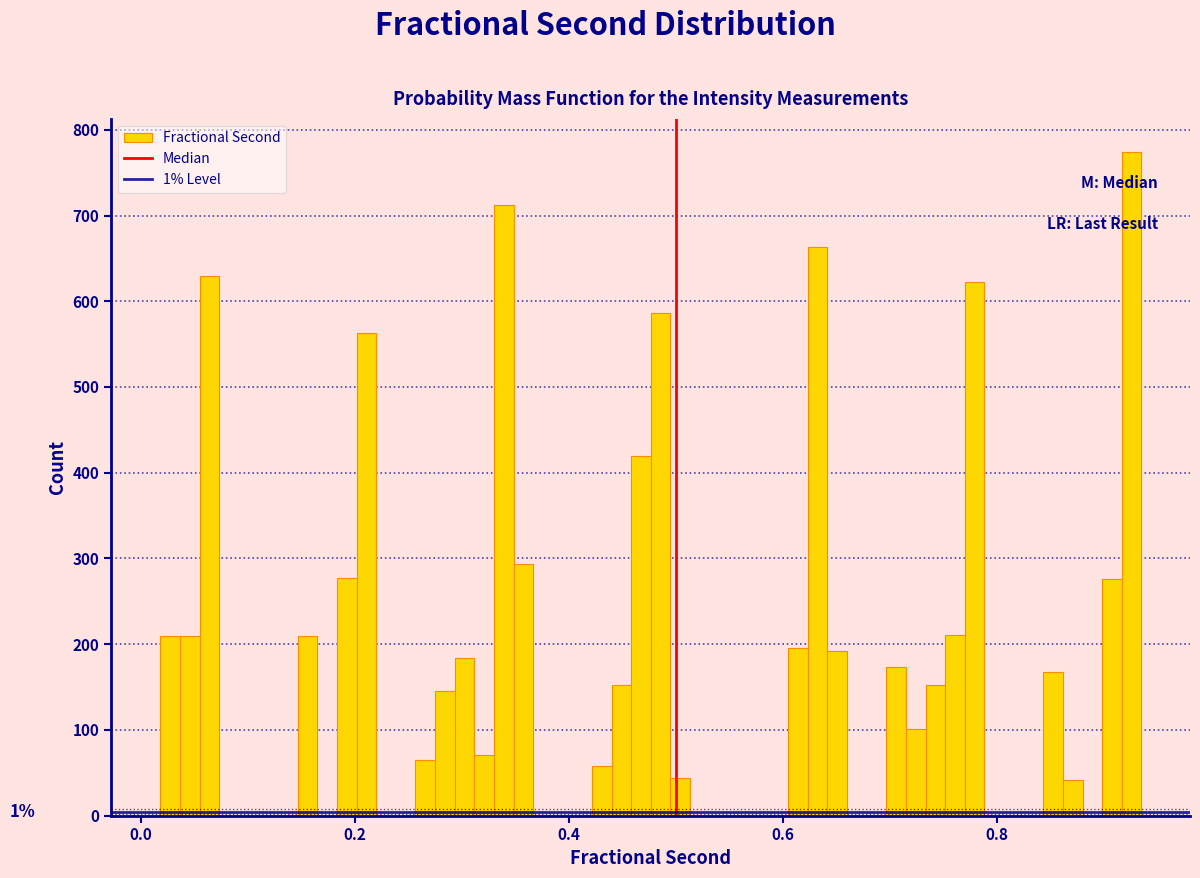

Read against the x-axis, roughly where is the centre of the tallest bar?

0.92